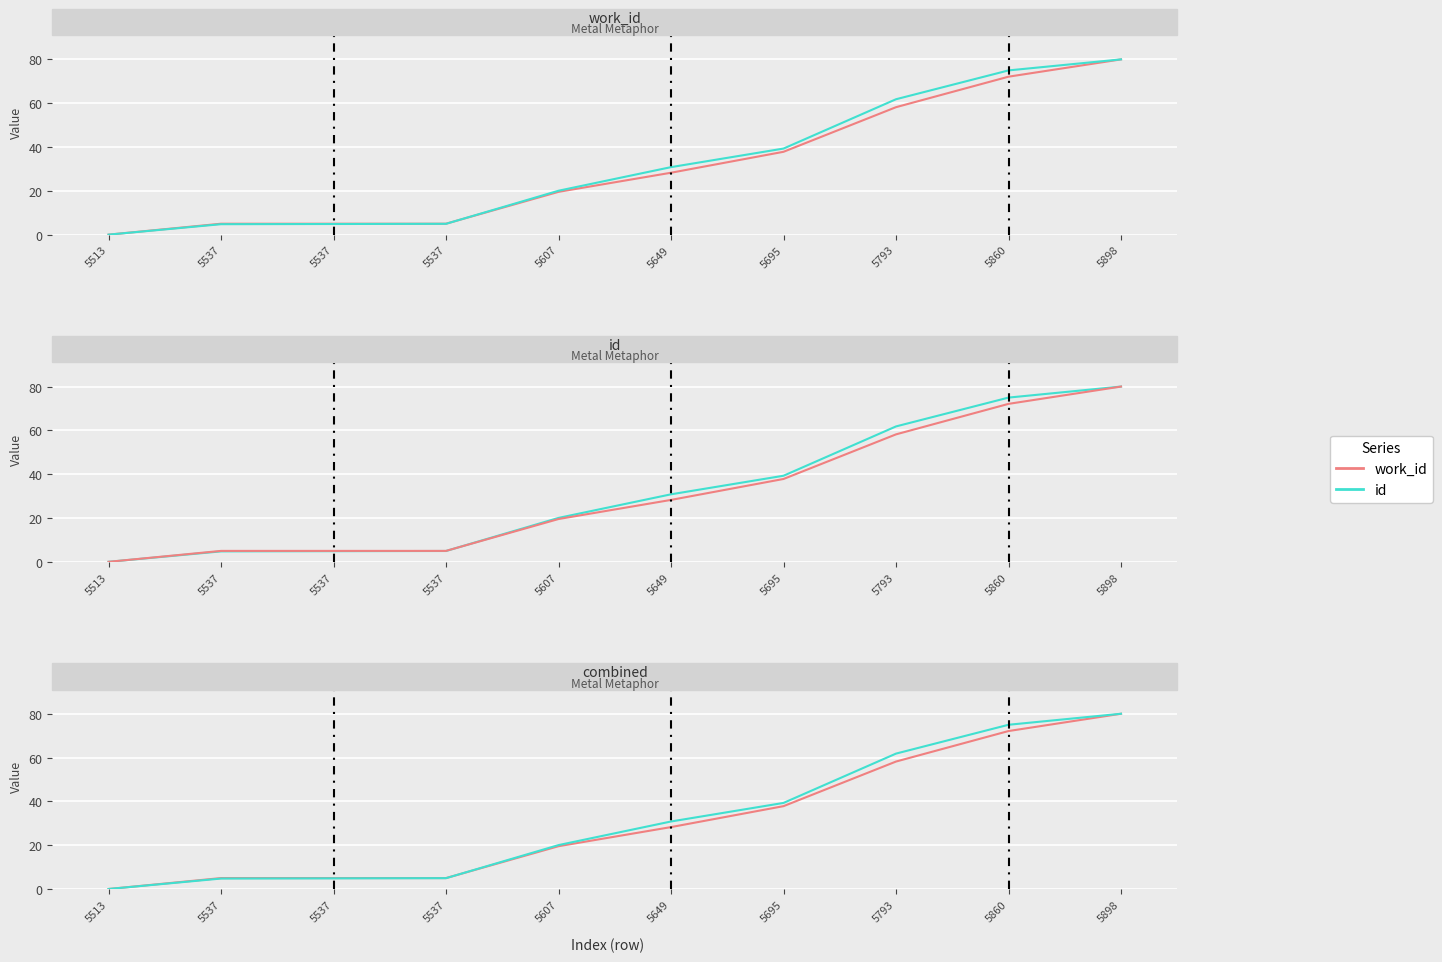

At which label is id closest to 40?

5695